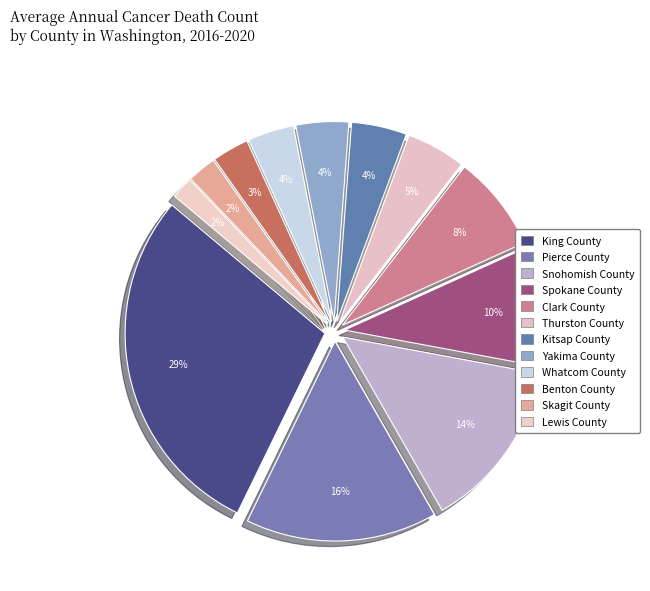

To the nearest percent, what is the difference between the Snohomish County and Spokane County slice percentages?

4%